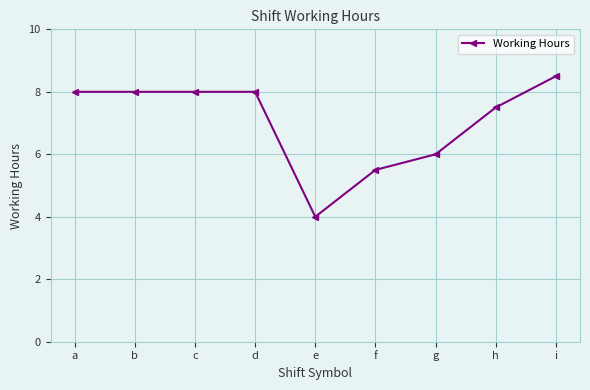

Is this an area chart (filled region under the line)?

No